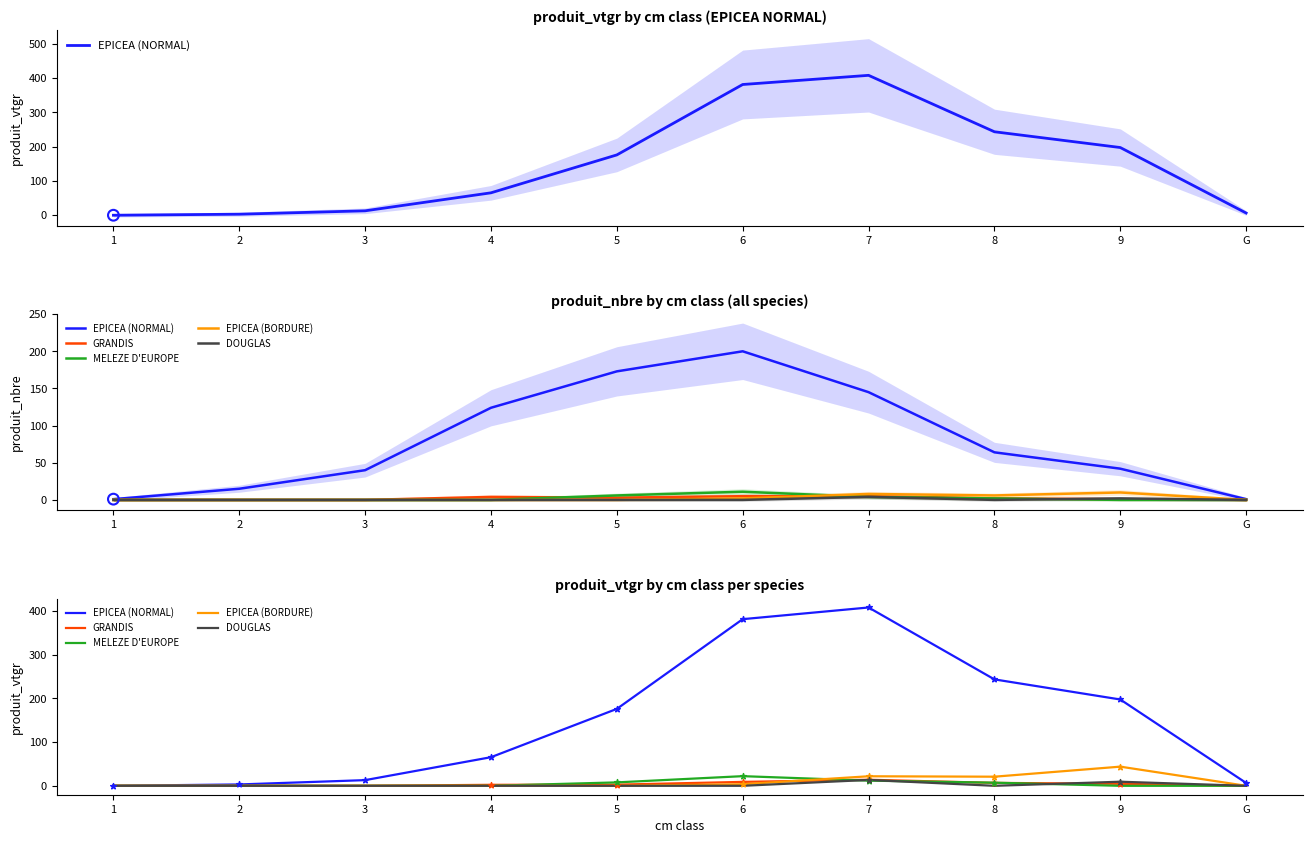

Which series has the largest Y range (max minus min)?

EPICEA (NORMAL)